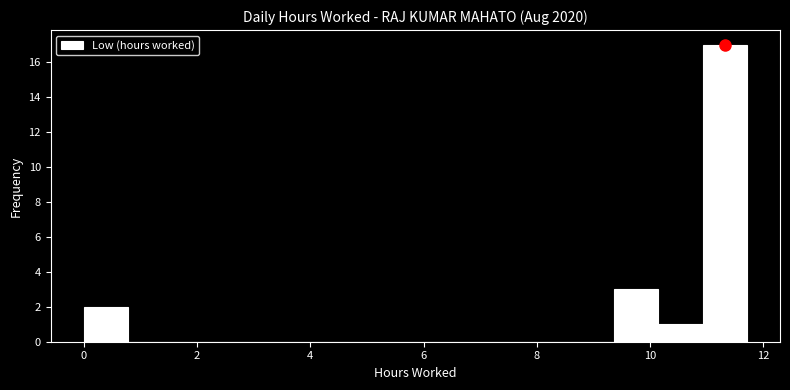

Around what value on the x-axis is the tallest bar? Give the approximate position of its centre, as read against the axis.

11.4